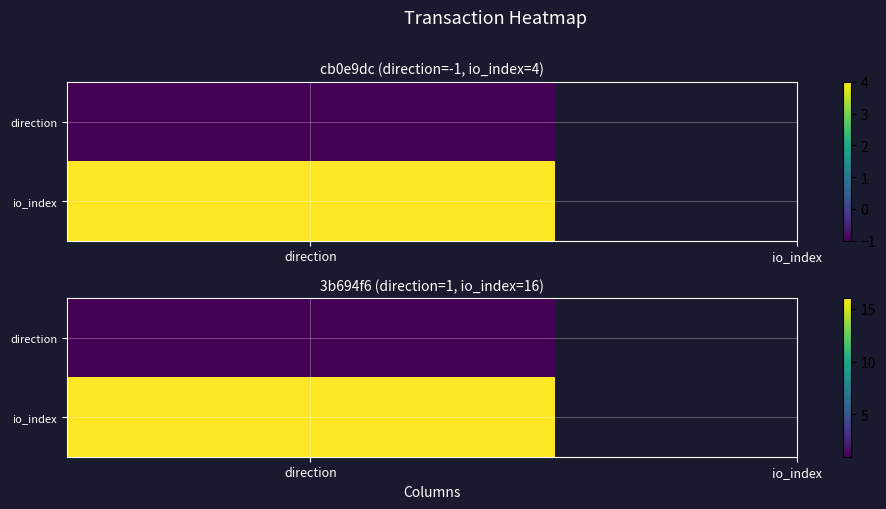

Between 0 and 1, which series saw the biggest shift?

3b694f6c375be2c5d665cae2608868ab50458a3